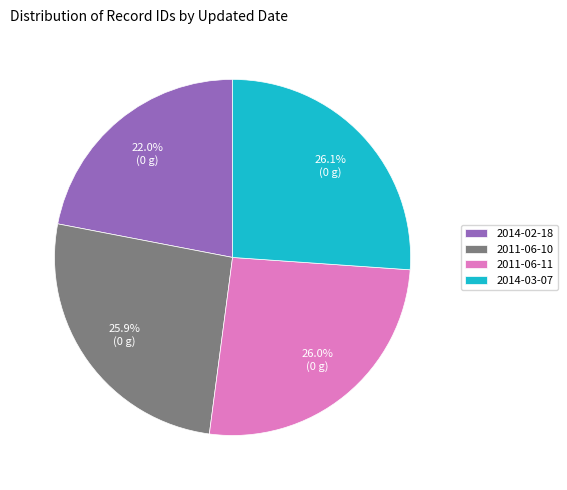

To the nearest percent, what is the combined percentage of 2011-06-10 and 2011-06-11?

52%